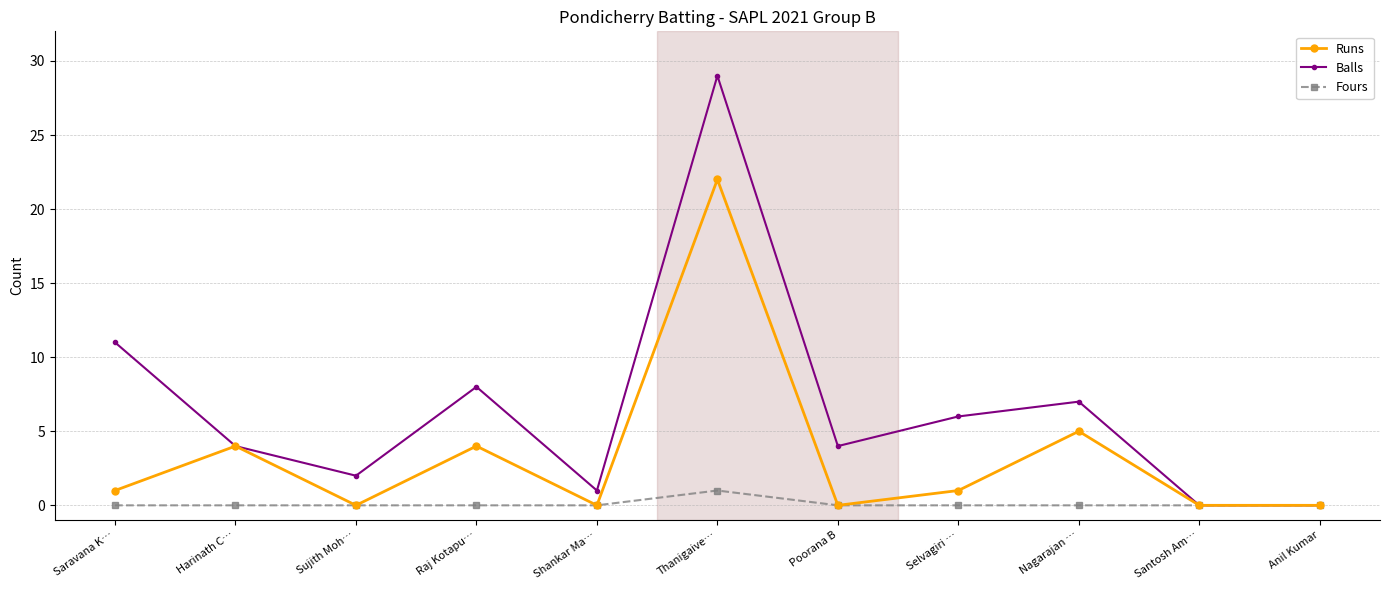

Read the Balls value at Nagarajan …, to the nearest 5.

5